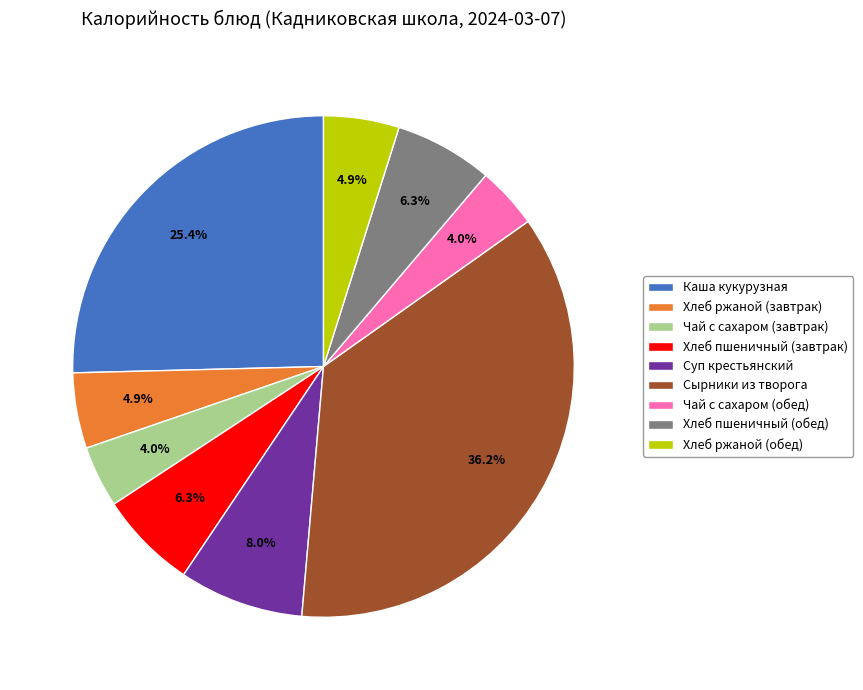

Which category has the biggest portion of the pie?

Сырники из творога